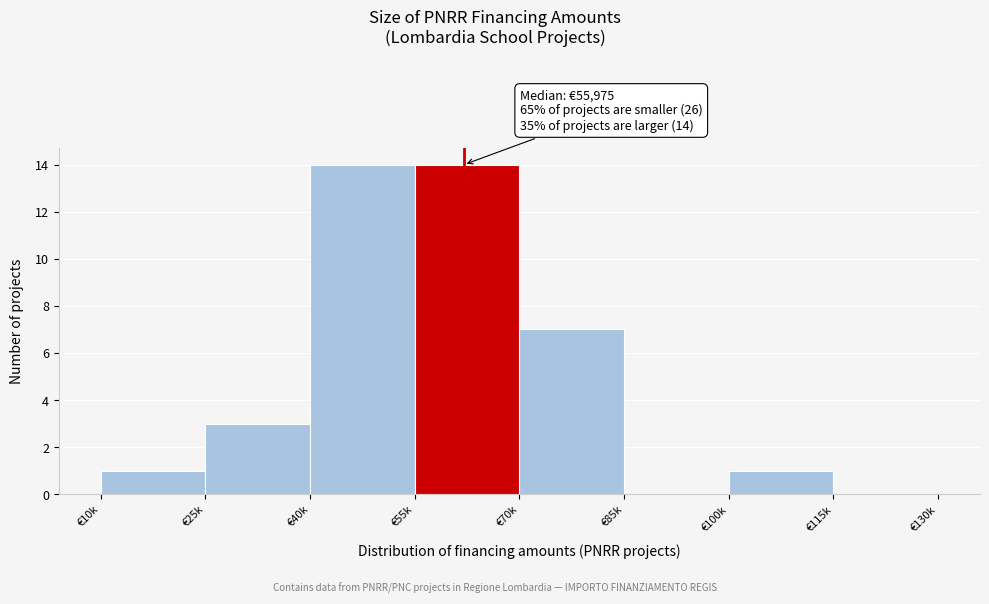

Reading left to right, list all the values displayed in this chart.

€10k=1	€25k=3	€40k=14	€55k=14	€70k=7	€85k=0	€100k=1	€115k=0